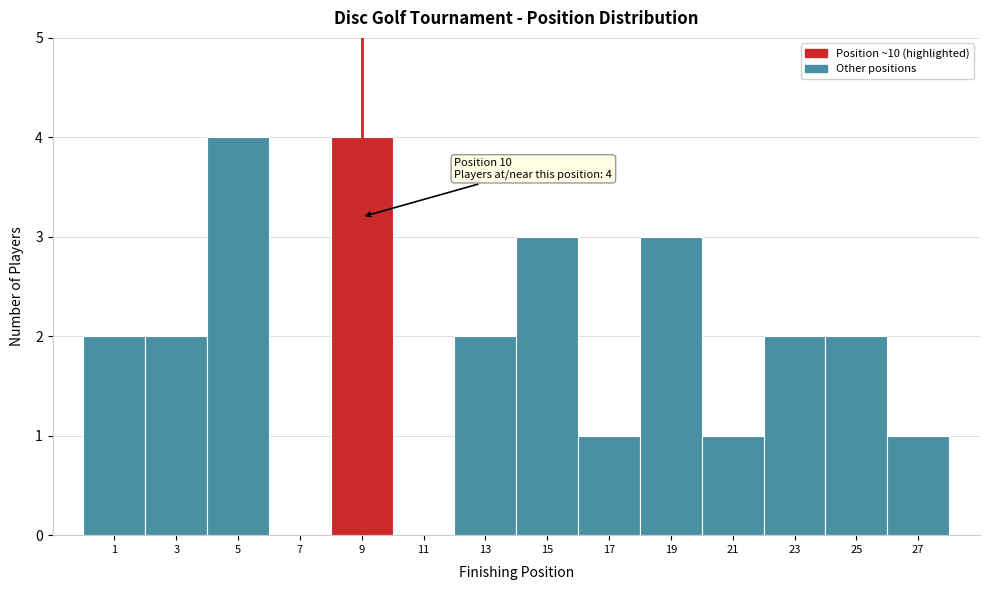

Reading left to right, list all the values displayed in this chart.

1=2	3=2	5=4	7=0	9=4	11=0	13=2	15=3	17=1	19=3	21=1	23=2	25=2	27=1